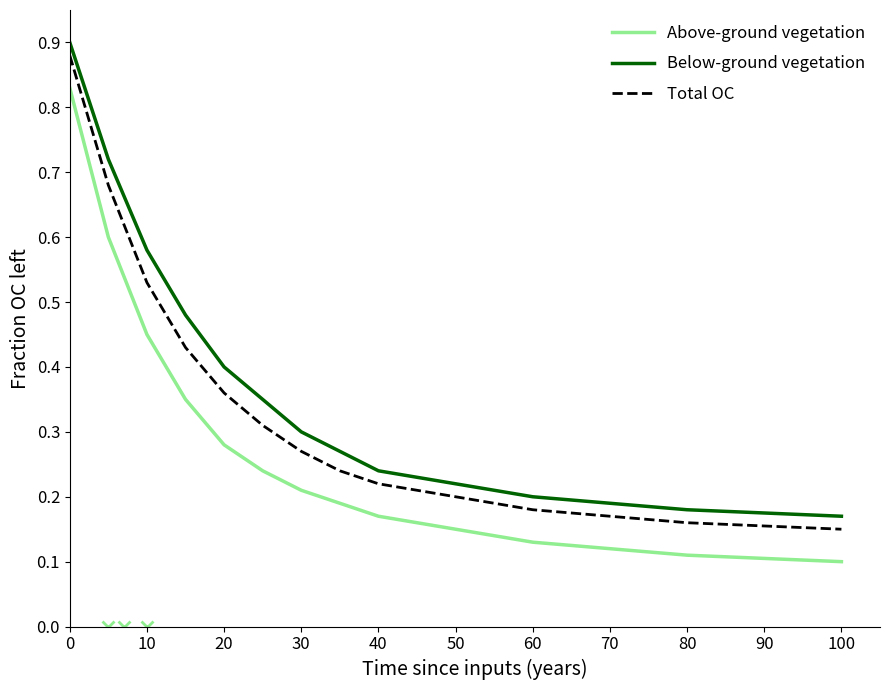

List the series in order of their overall mean, highest first.

Below-ground vegetation, Total OC, Above-ground vegetation